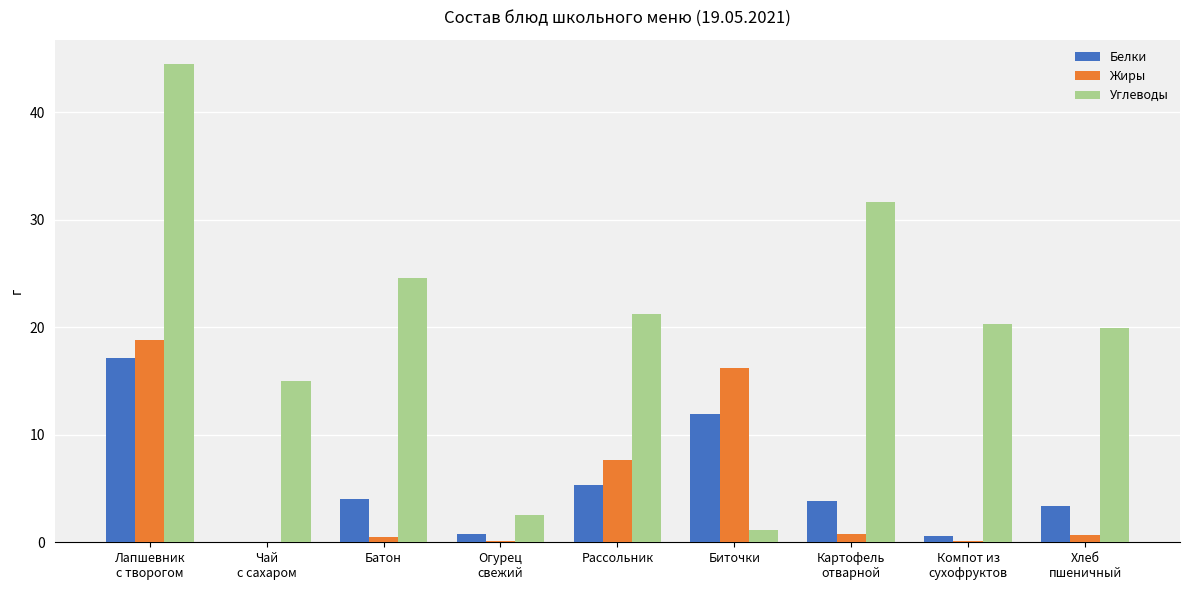

How many groups of bars are there?

9